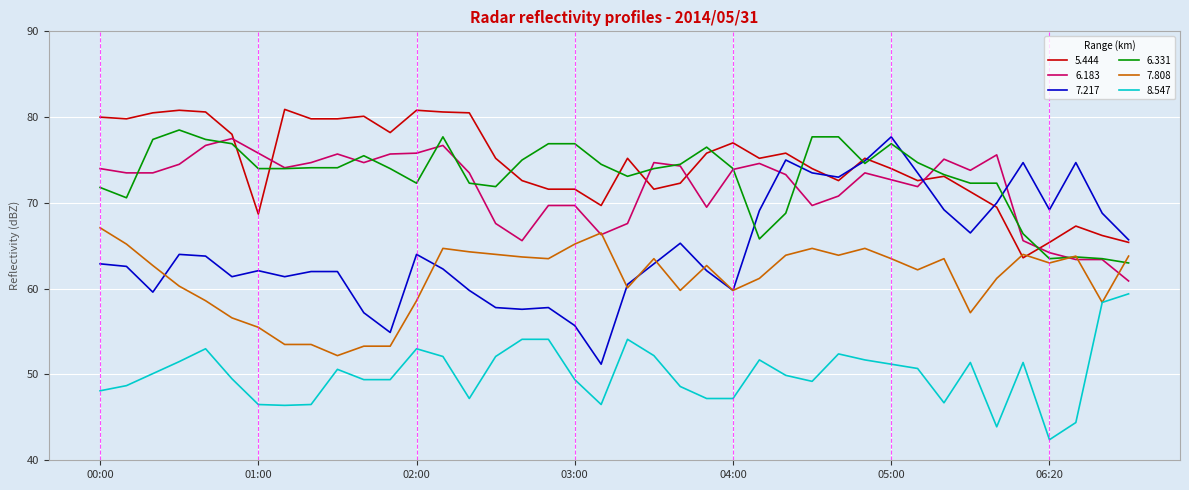

Which series has the widest spread of values?

7.217